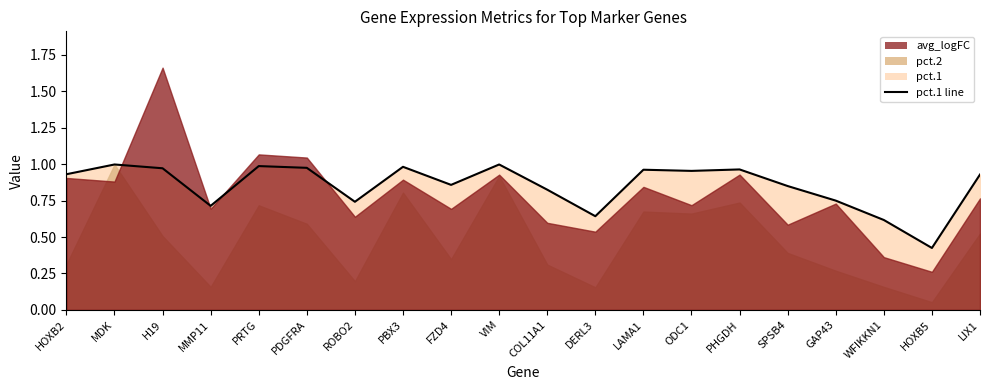

The value at PBX3 is 1.0. True or false?

True